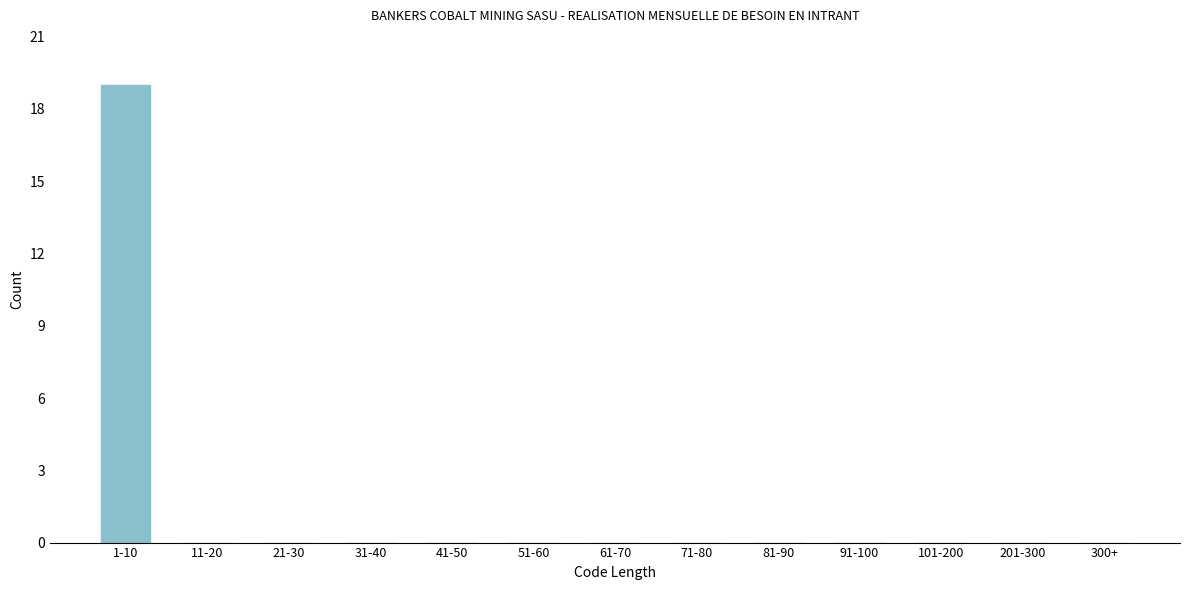

Reading left to right, extract all data points from this chart.

1-10=19	11-20=0	21-30=0	31-40=0	41-50=0	51-60=0	61-70=0	71-80=0	81-90=0	91-100=0	101-200=0	201-300=0	300+=0